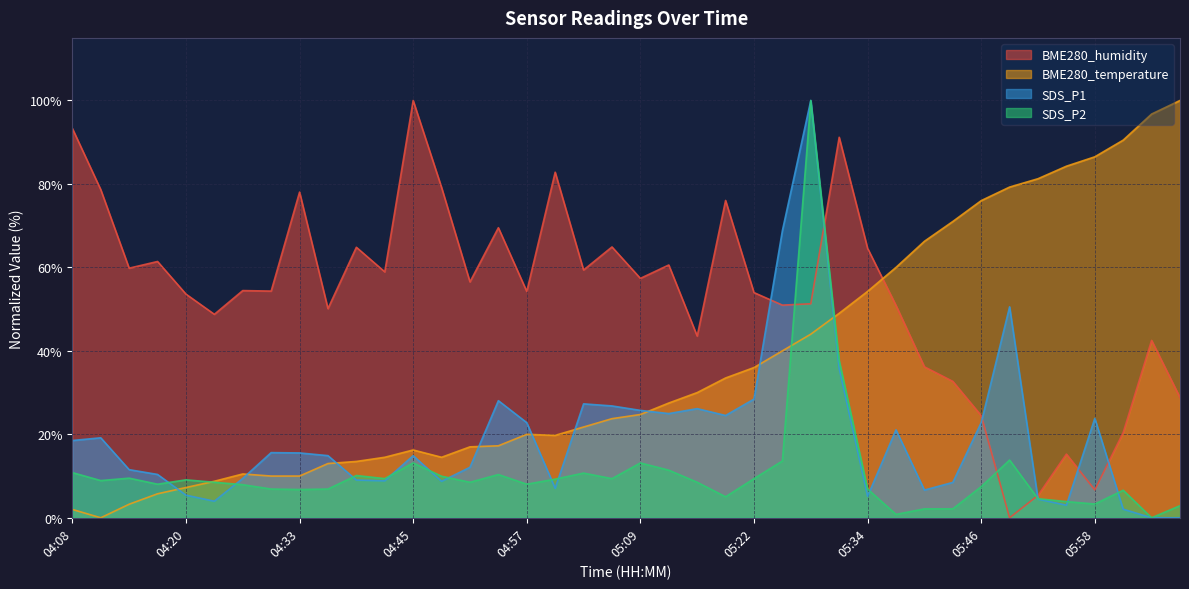

What is the difference between the highest and lowest values at 04:48?

70.4